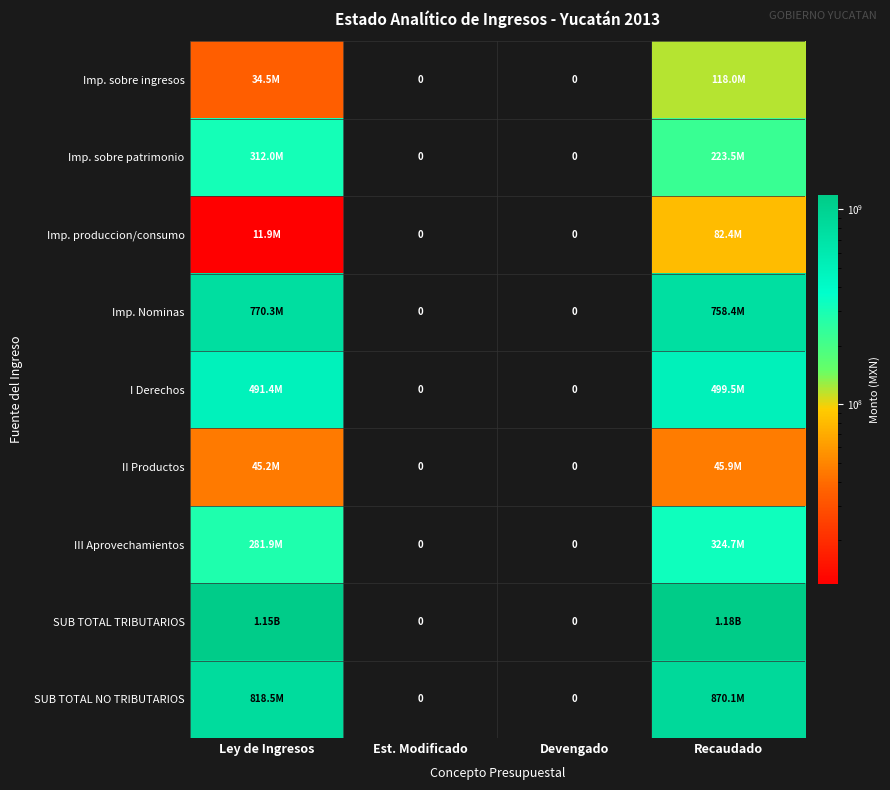

What is the difference between the maximum and minimum values in the SUB TOTAL NO TRIBUTARIOS series?

870113215